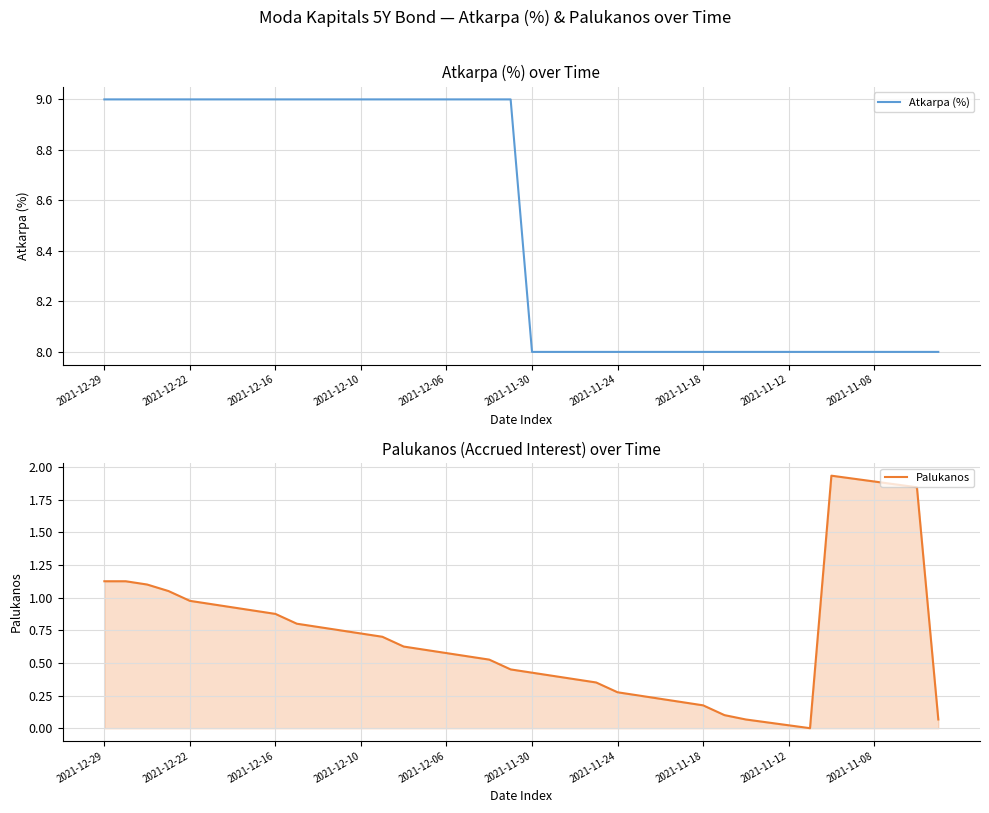

What is the lowest value of the Atkarpa (%) series?

8